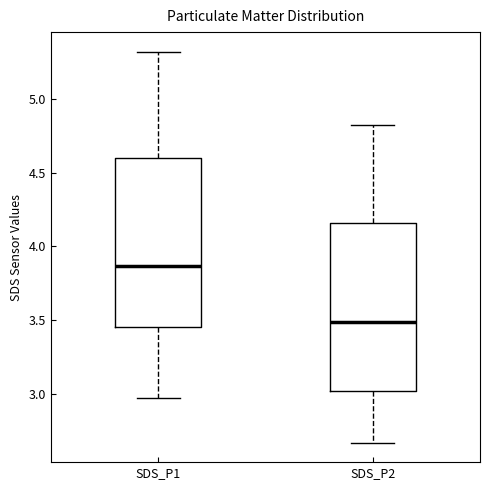

Reading left to right, read every box against the y-axis: the position of its median line, the range the box covers, and the ends of its whiskers. The values are not printed on the chart, so give them approximately, as read against the axis.

SDS_P1: median 3.85, box 3.45 to 4.60, whiskers 2.95 to 5.30
SDS_P2: median 3.50, box 3.00 to 4.15, whiskers 2.65 to 4.80